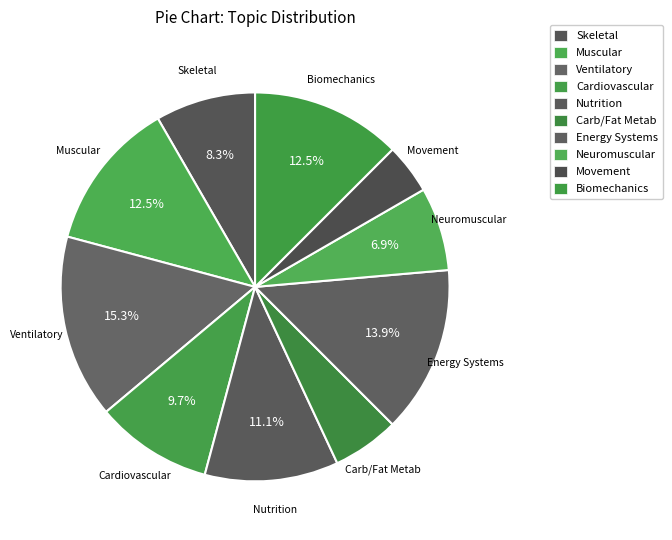

To the nearest percent, what percentage of the pie is Cardiovascular?

10%